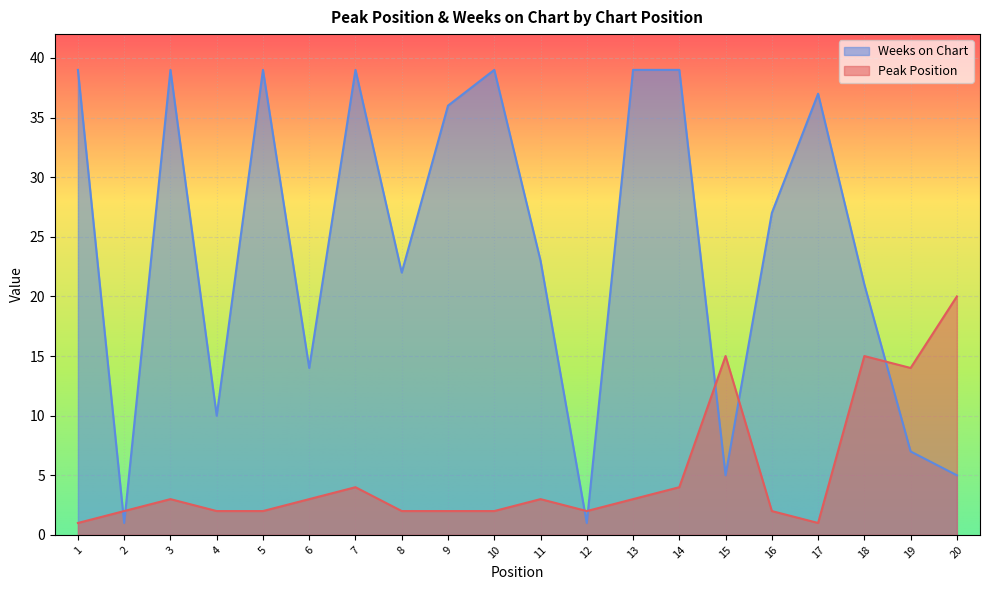

Rank the series at 11 from highest to lowest value.

Weeks on Chart, Peak Position